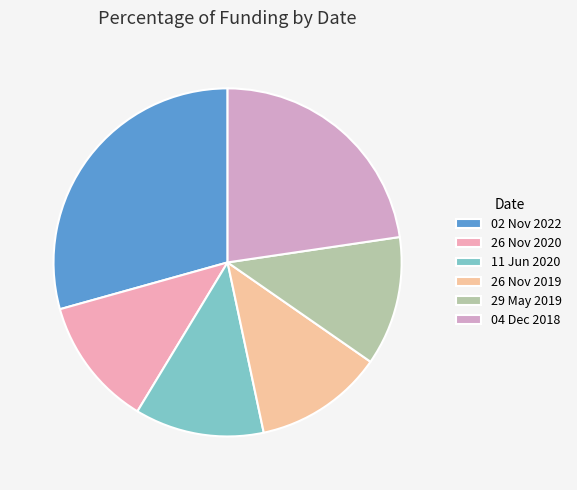

Count the number of slices in the pie.

6